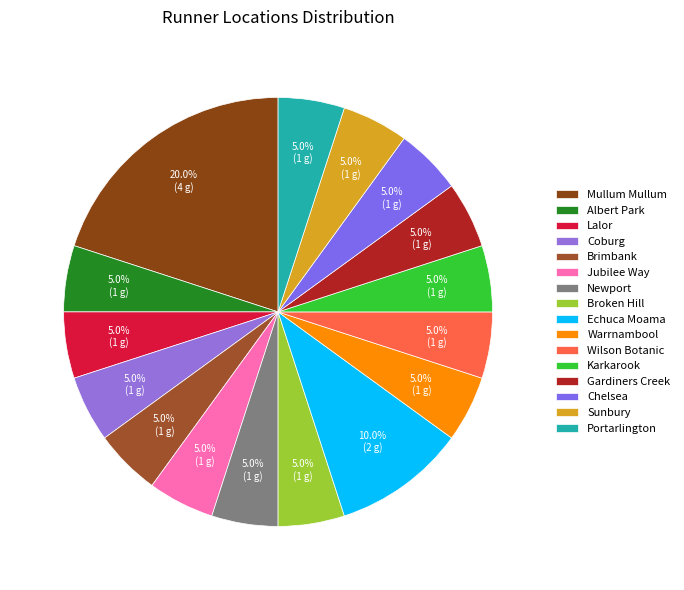

Rank the categories by value from highest to lowest.

Mullum Mullum, Echuca Moama, Albert Park, Lalor, Coburg, Brimbank, Jubilee Way, Newport, Broken Hill, Warrnambool, Wilson Botanic, Karkarook, Gardiners Creek, Chelsea, Sunbury, Portarlington